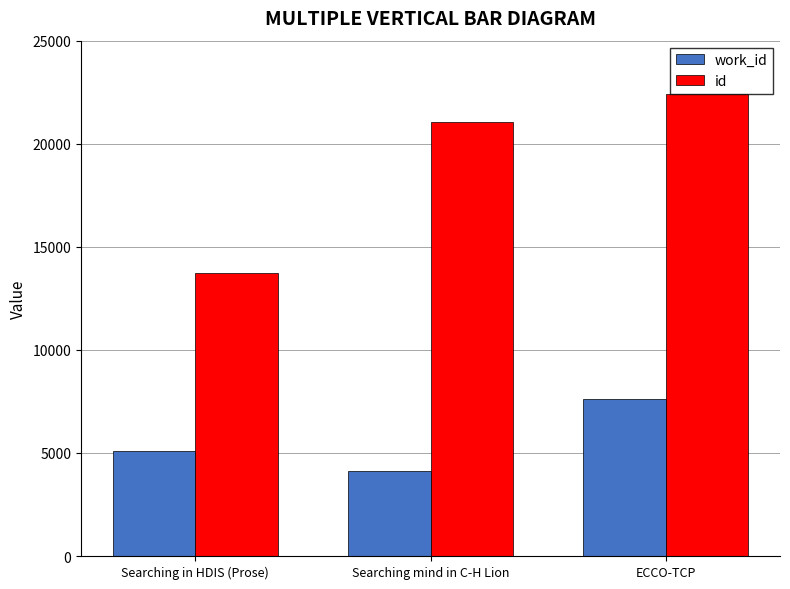

True or false: id has a value of 22431 at ECCO-TCP.

True